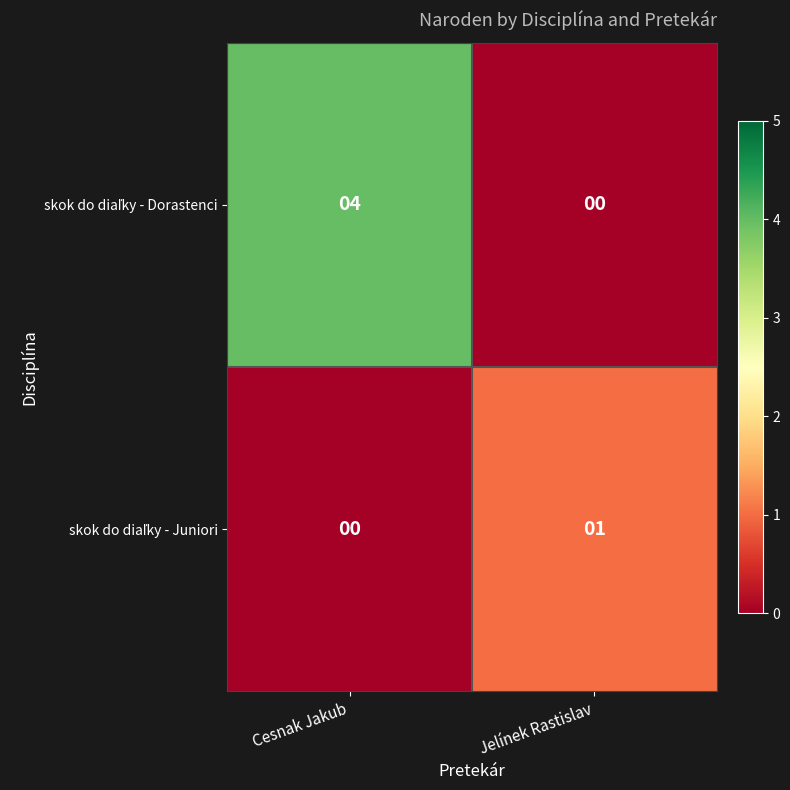

At which category does the chart reach its peak across all series?

Cesnak Jakub